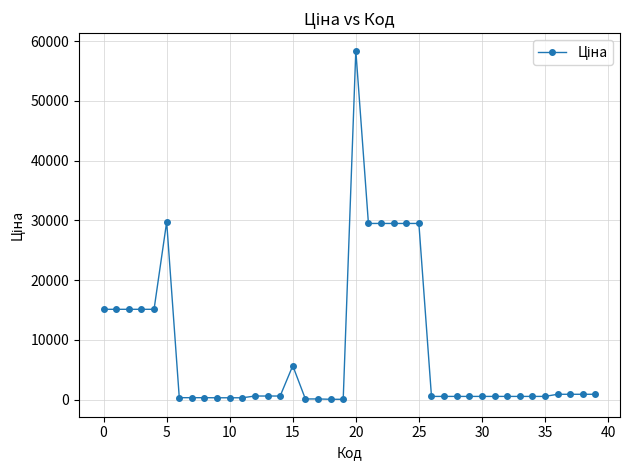

True or false: there are more than 2 points higher than both neighbors.

True